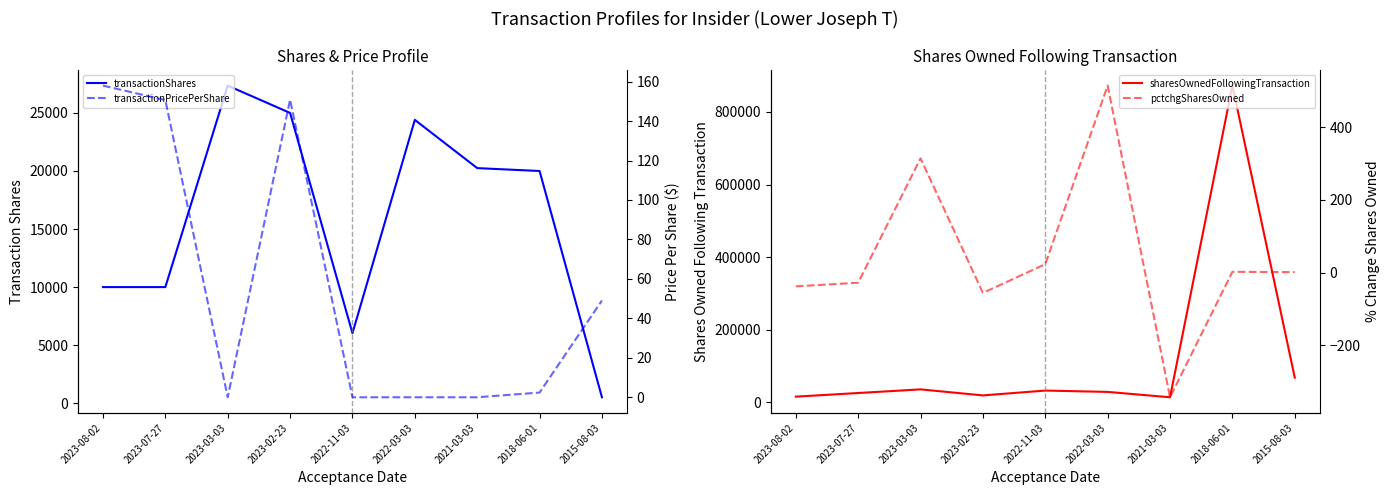

True or false: pctchgSharesOwned and sharesOwnedFollowingTransaction intersect in this chart.

False